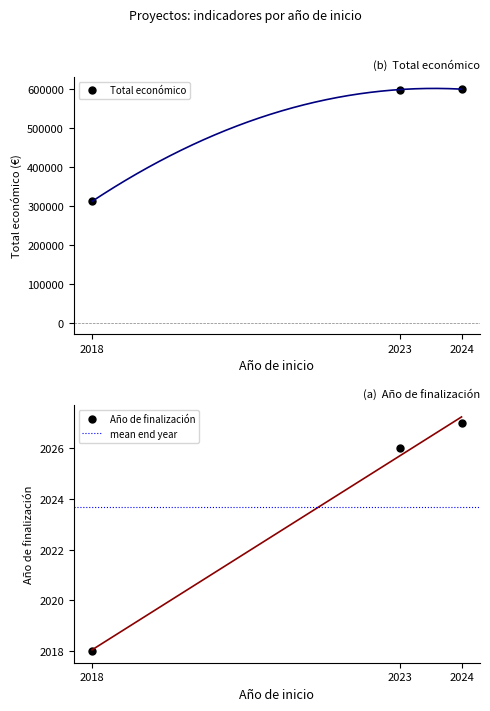

Reading left to right, extract all data points from this chart.

Total económico: 311553	598909	599960
Año de finalización: 2018	2026	2027